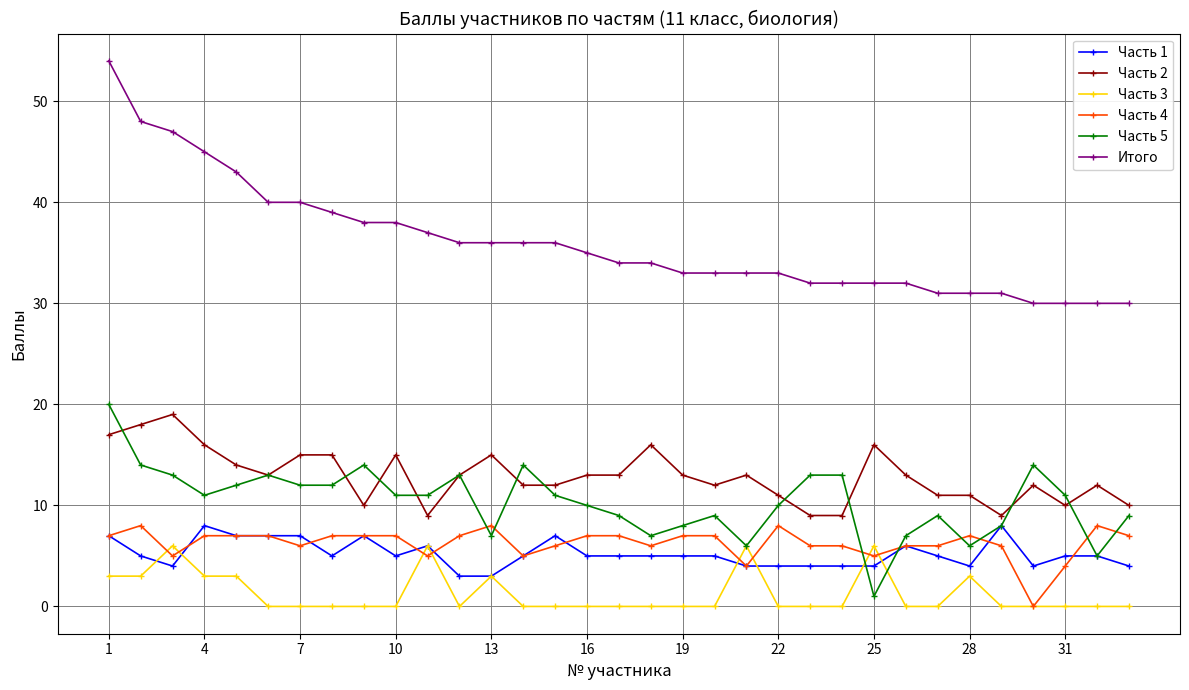

What is the value of the Итого point at the 9th from the left?

38